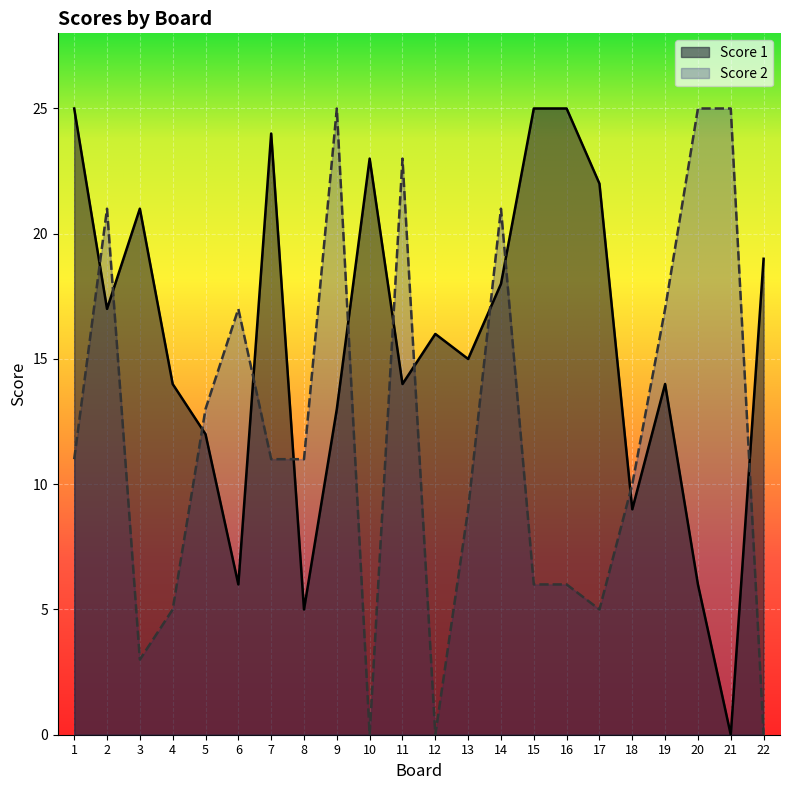

Where does the Score 1 series first go above 16?

1